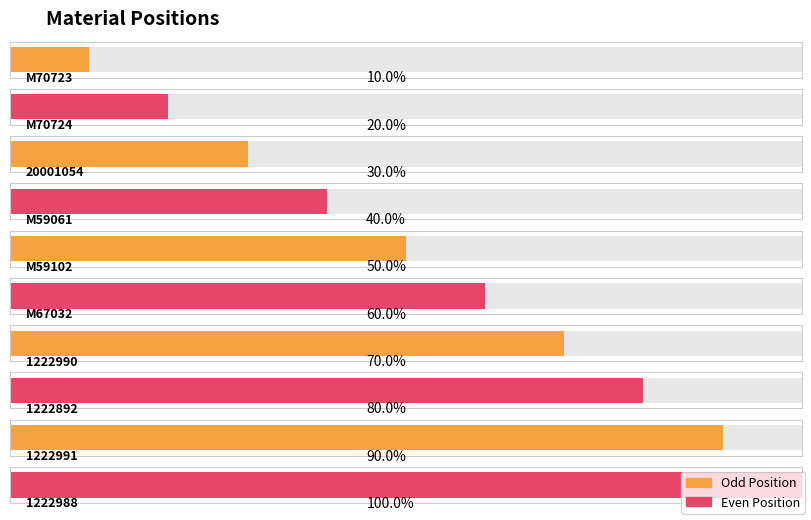

At which category does the chart reach its minimum across all series?

M70723